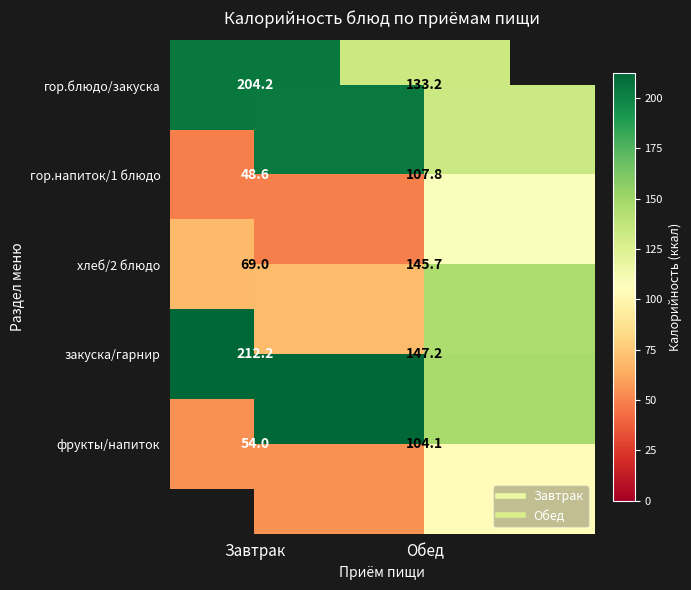

What is the highest value of the фрукты/напиток series?

104.1